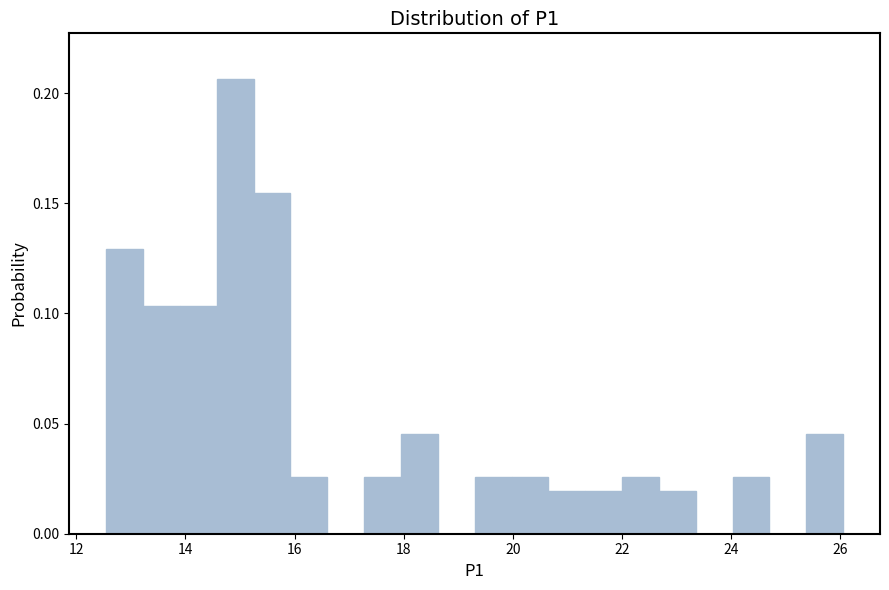

Around what value on the x-axis is the tallest bar? Give the approximate position of its centre, as read against the axis.

15.0